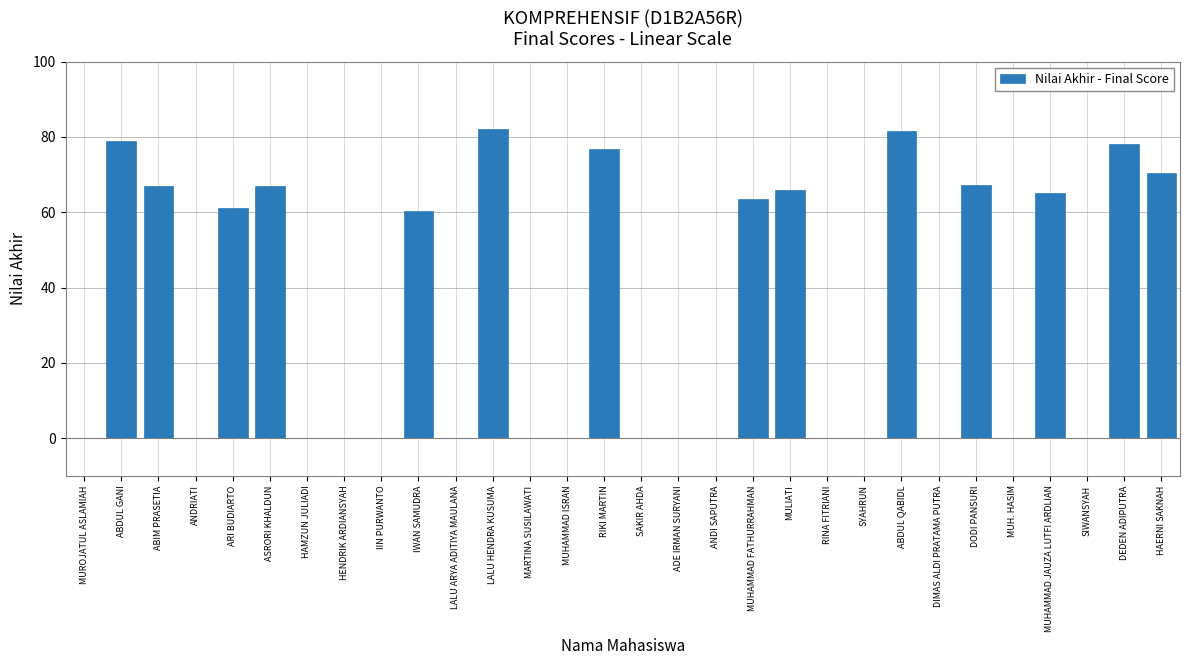

What is the sum of the values at HAERNI SAKNAH and ABIM PRASETIA?

137.4